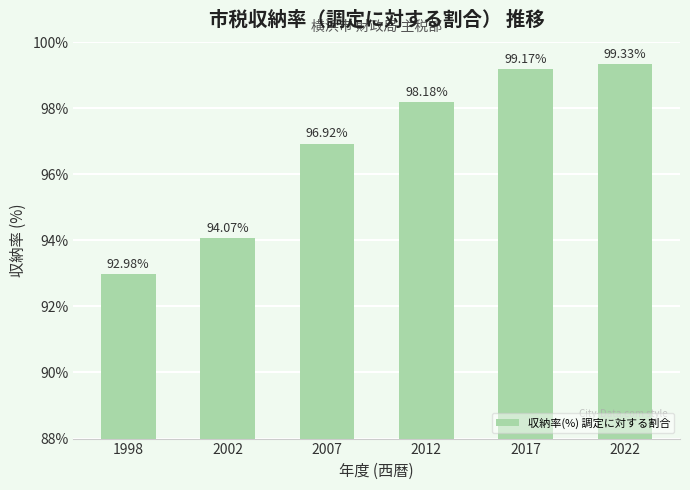

Between 2012 and 2022, which is larger?

2022